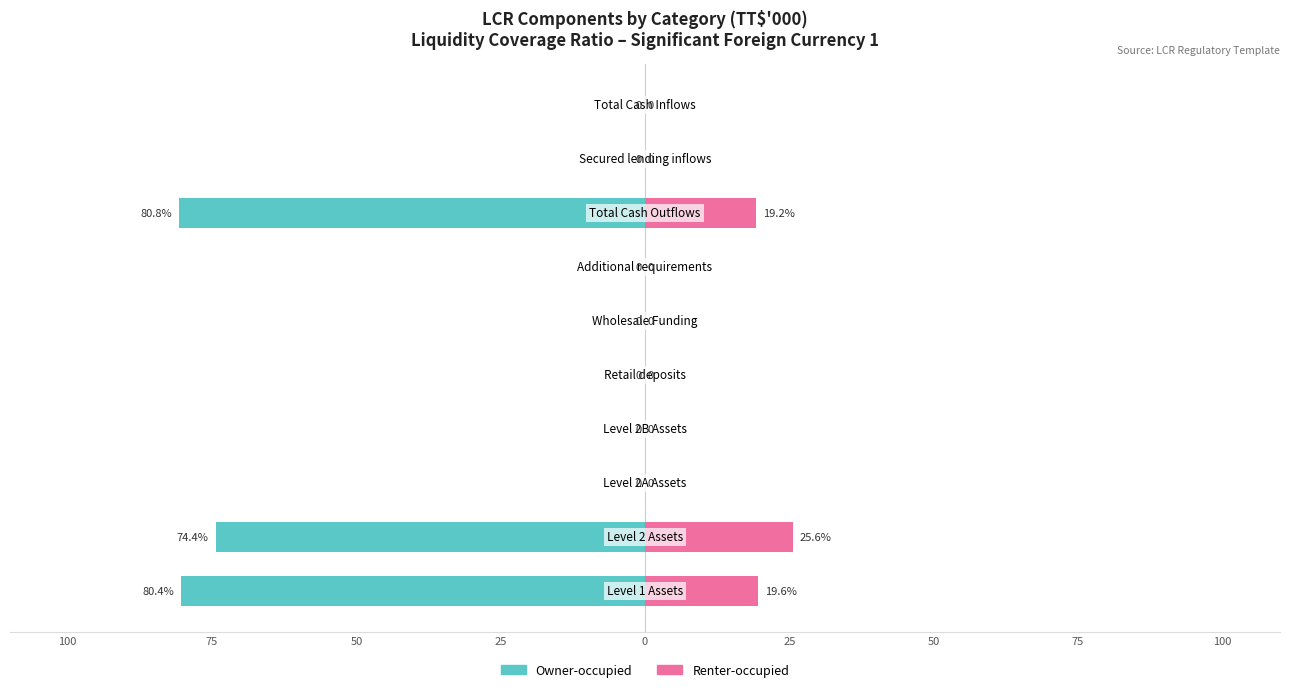

What is the highest value of the Renter-occupied series?

25.6